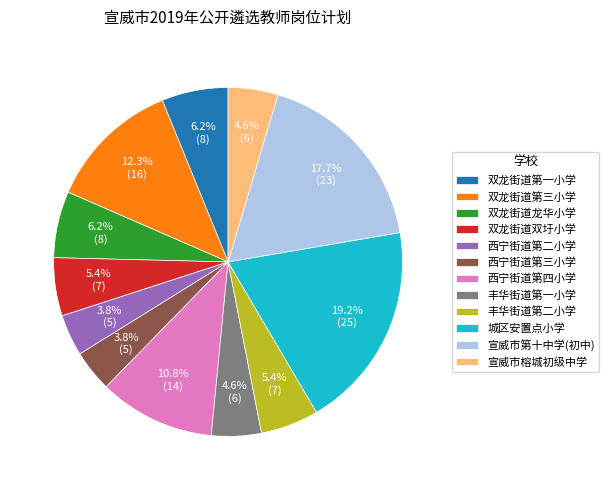

To the nearest percent, what is the difference between the largest and smallest slice percentages?

15%